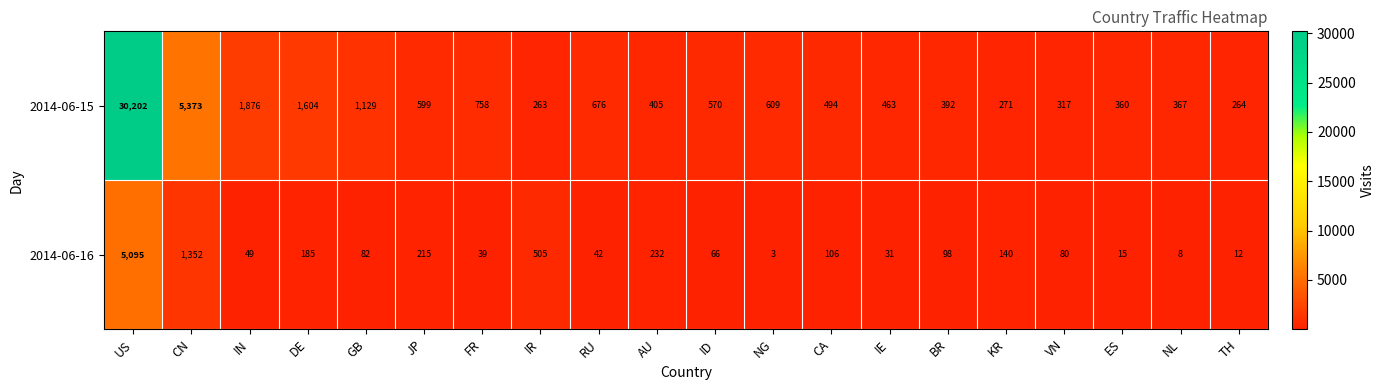

At how many categories does at least one series exceed 29689?

1